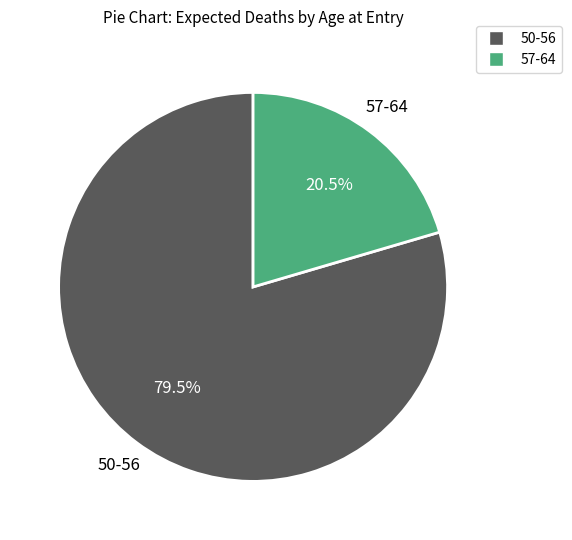

How many slices are in this pie chart?

2